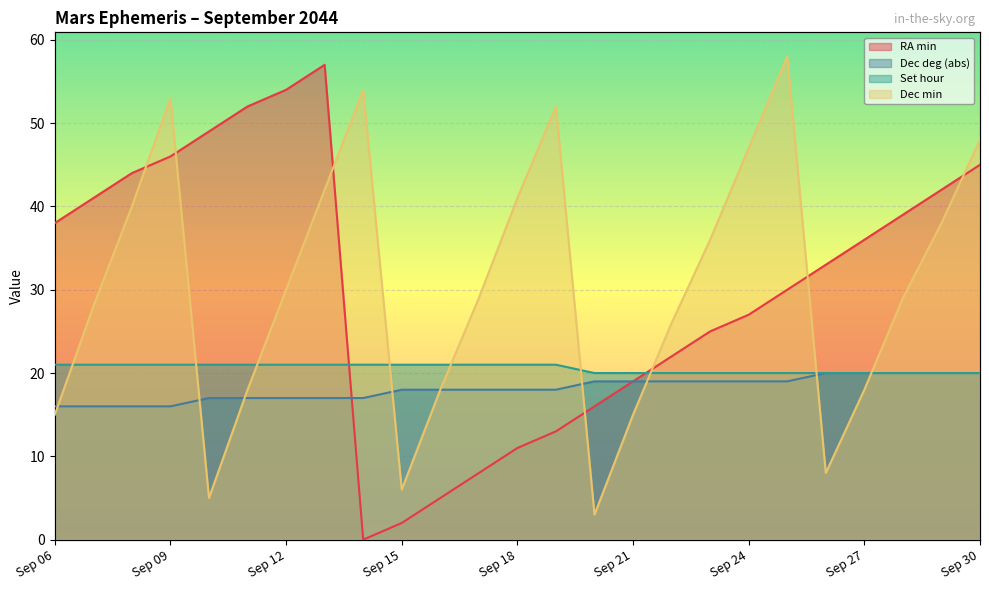

Reading right to left, list all the values displayed in this chart.

RA min: Sep 30=45	Sep 29=42	Sep 28=39	Sep 27=36	Sep 26=33	Sep 25=30	Sep 24=27	Sep 23=25	Sep 22=22	Sep 21=19	Sep 20=16	Sep 19=13	Sep 18=11	Sep 17=8	Sep 16=5	Sep 15=2	Sep 14=0	Sep 13=57	Sep 12=54	Sep 11=52	Sep 10=49	Sep 09=46	Sep 08=44	Sep 07=41	Sep 06=38
Dec deg (abs): Sep 30=20	Sep 29=20	Sep 28=20	Sep 27=20	Sep 26=20	Sep 25=19	Sep 24=19	Sep 23=19	Sep 22=19	Sep 21=19	Sep 20=19	Sep 19=18	Sep 18=18	Sep 17=18	Sep 16=18	Sep 15=18	Sep 14=17	Sep 13=17	Sep 12=17	Sep 11=17	Sep 10=17	Sep 09=16	Sep 08=16	Sep 07=16	Sep 06=16
Set hour: Sep 30=20	Sep 29=20	Sep 28=20	Sep 27=20	Sep 26=20	Sep 25=20	Sep 24=20	Sep 23=20	Sep 22=20	Sep 21=20	Sep 20=20	Sep 19=21	Sep 18=21	Sep 17=21	Sep 16=21	Sep 15=21	Sep 14=21	Sep 13=21	Sep 12=21	Sep 11=21	Sep 10=21	Sep 09=21	Sep 08=21	Sep 07=21	Sep 06=21
Dec min: Sep 30=48	Sep 29=38	Sep 28=29	Sep 27=18	Sep 26=8	Sep 25=58	Sep 24=47	Sep 23=36	Sep 22=26	Sep 21=15	Sep 20=3	Sep 19=52	Sep 18=41	Sep 17=29	Sep 16=18	Sep 15=6	Sep 14=54	Sep 13=42	Sep 12=30	Sep 11=18	Sep 10=5	Sep 09=53	Sep 08=40	Sep 07=28	Sep 06=15